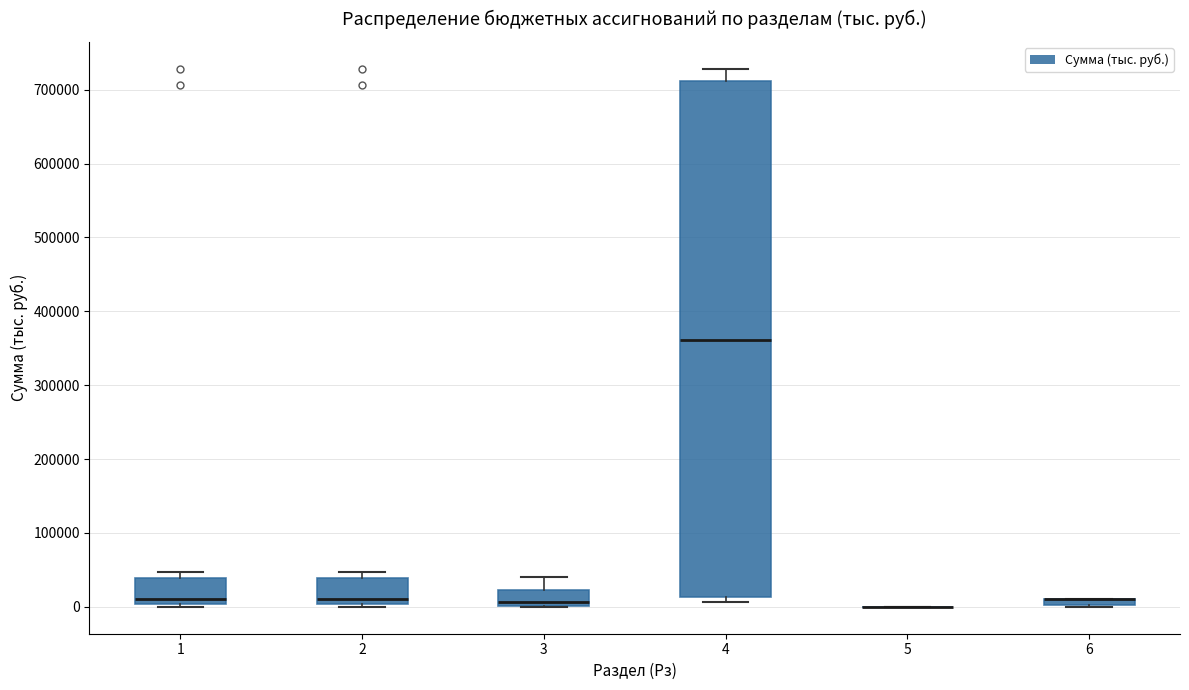

Where is the upper edge of the box at x = 1 on the y-axis? The values are not printed on the chart, so give them approximately, as read against the axis.

40000